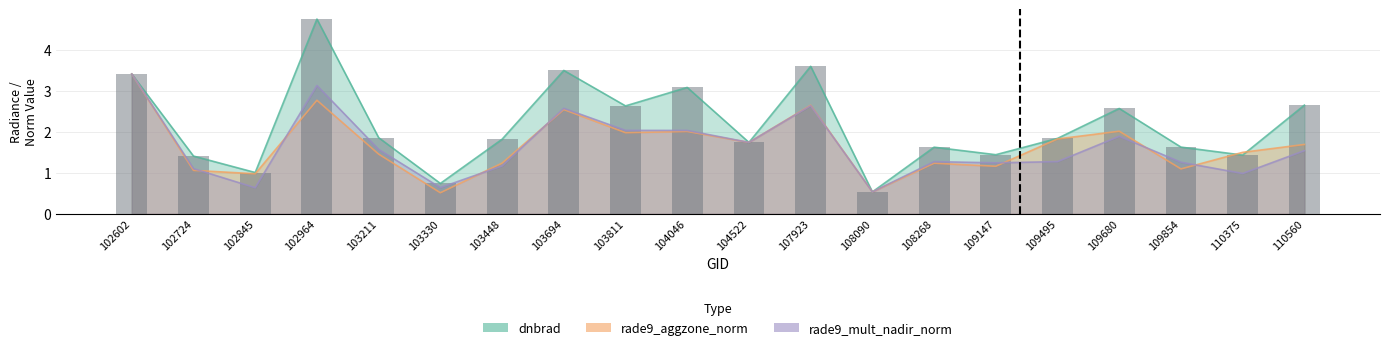

How many groups of bars are there?

20